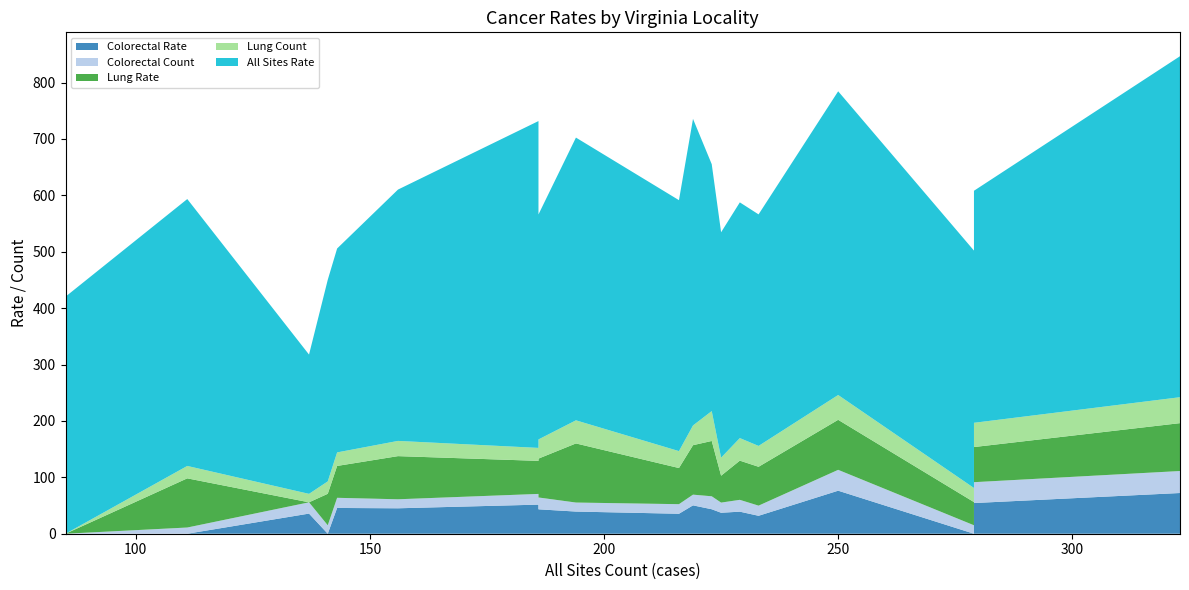

Reading left to right, what are all the values shown in this chart?

All Sites Rate: 420.4	473.3	247.0	357.5	361.6	445.7	579.6	399.0	501.4	445.0	543.7	437.8	399.7	418.0	410.6	538.6	421.0	411.5	604.7
All Sites Count: 85.0	111.0	137.0	141.0	143.0	156.0	186.0	186.0	194.0	216.0	219.0	223.0	225.0	229.0	233.0	250.0	279.0	279.0	323.0
Lung Rate: 0.0	87.2	0.0	55.8	56.5	76.5	58.6	68.9	104.8	64.1	87.7	98.1	47.7	69.5	68.9	88.7	41.1	62.3	84.9
Lung Count: 0.0	22.0	15.0	22.0	24.0	27.0	23.0	34.0	41.0	30.0	35.0	53.0	32.0	40.0	37.0	44.0	25.0	43.0	46.0
Colorectal Rate: 0.0	0.0	35.7	0.0	45.7	45.1	51.6	43.3	39.3	35.4	50.3	43.4	37.2	39.1	31.8	76.3	0.0	54.4	72.2
Colorectal Count: 0.0	11.0	20.0	15.0	18.0	16.0	19.0	21.0	16.0	17.0	19.0	23.0	18.0	21.0	18.0	37.0	15.0	37.0	39.0